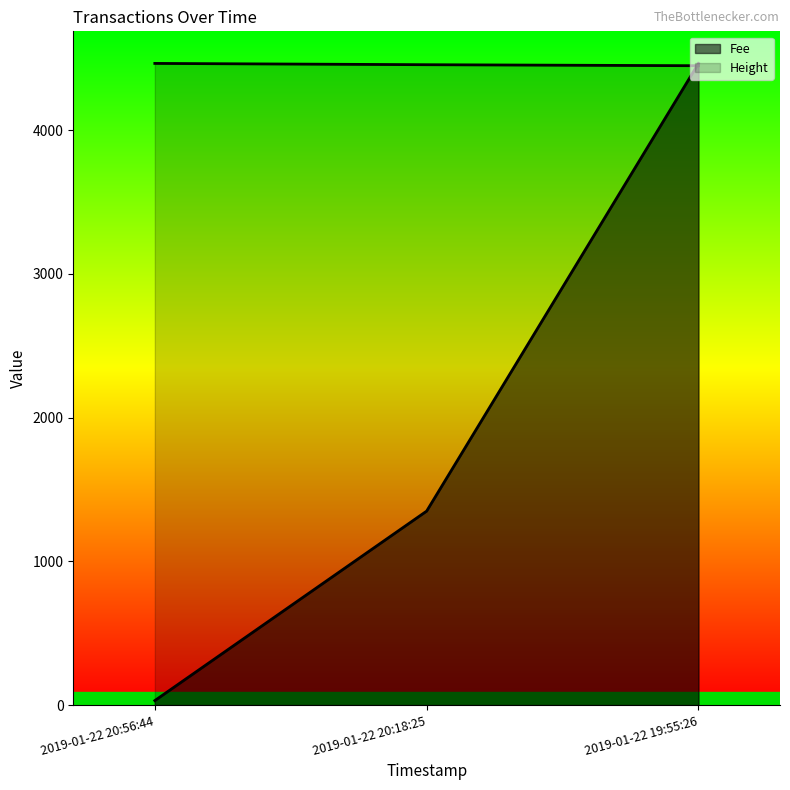

Which series has the largest total across all categories?

Height